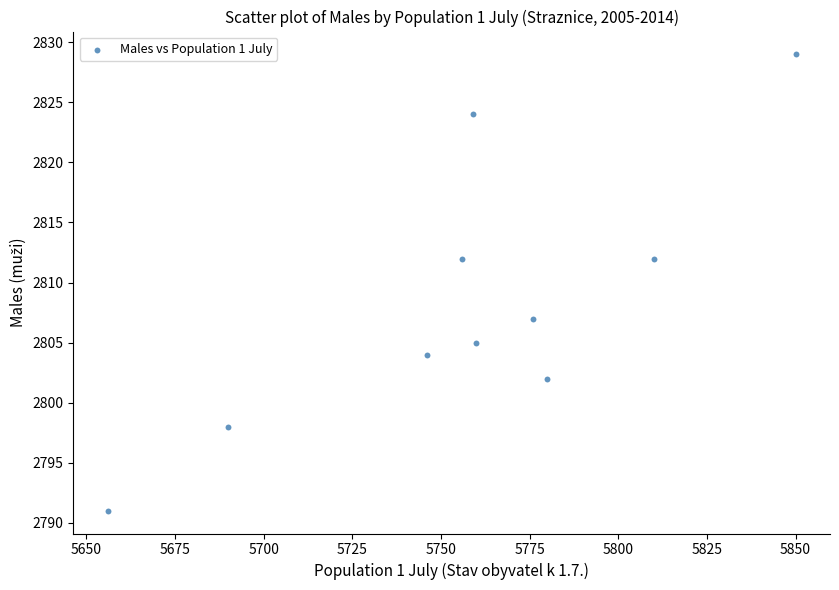

What is the average Y value?

2808